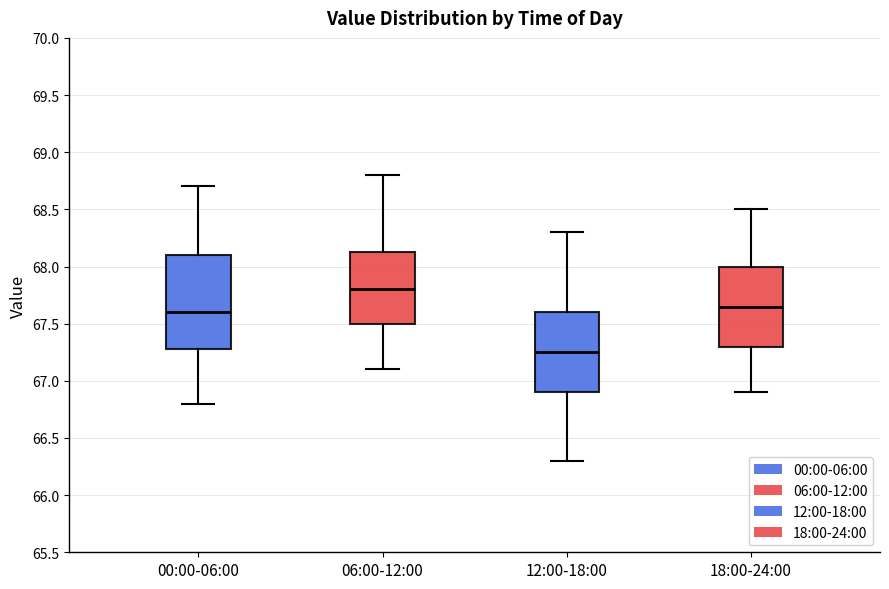

Reading left to right, read every box against the y-axis: the position of its median line, the range the box covers, and the ends of its whiskers. The values are not printed on the chart, so give them approximately, as read against the axis.

00:00-06:00: median 67.60, box 67.30 to 68.10, whiskers 66.80 to 68.70
06:00-12:00: median 67.80, box 67.50 to 68.15, whiskers 67.10 to 68.80
12:00-18:00: median 67.25, box 66.90 to 67.60, whiskers 66.30 to 68.30
18:00-24:00: median 67.65, box 67.30 to 68.00, whiskers 66.90 to 68.50